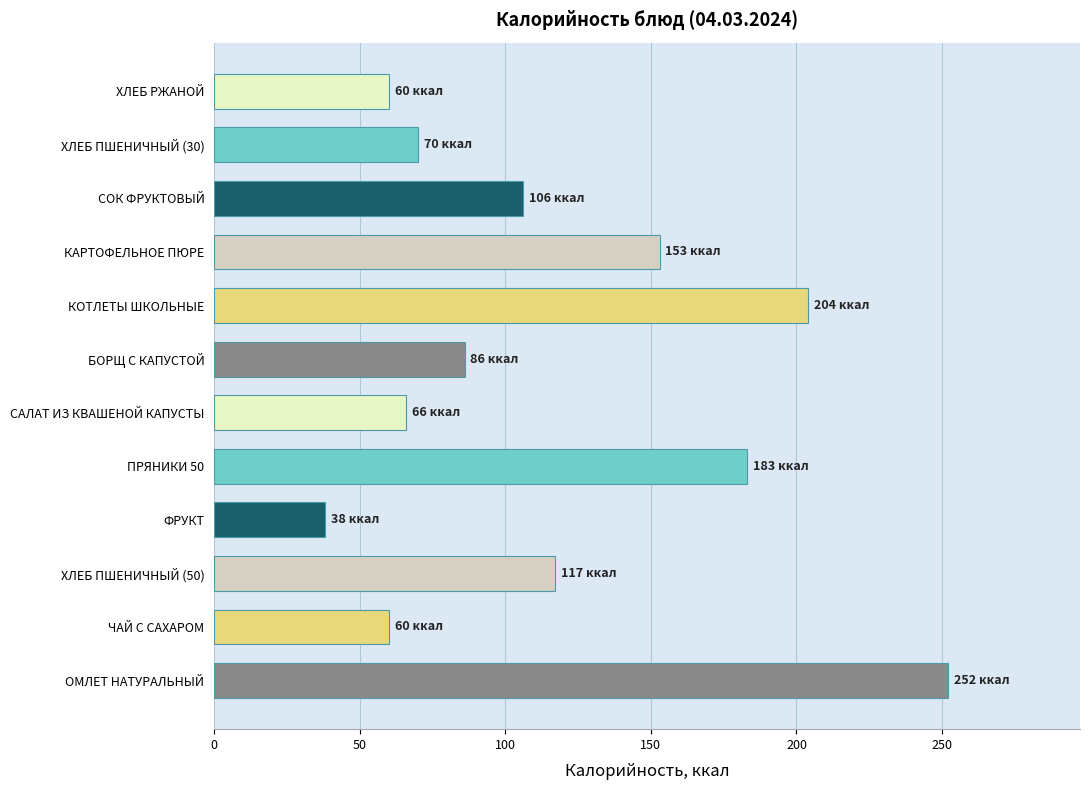

What is the change in value from ОМЛЕТ НАТУРАЛЬНЫЙ to ПРЯНИКИ 50?

-69